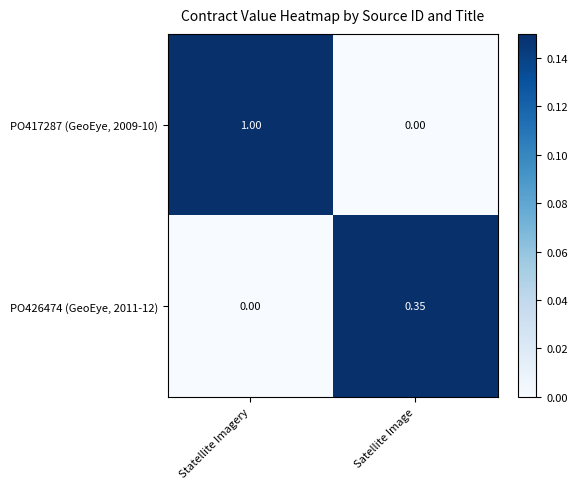

What is the spread (max minus min) of values at Statellite Imagery?

1.0